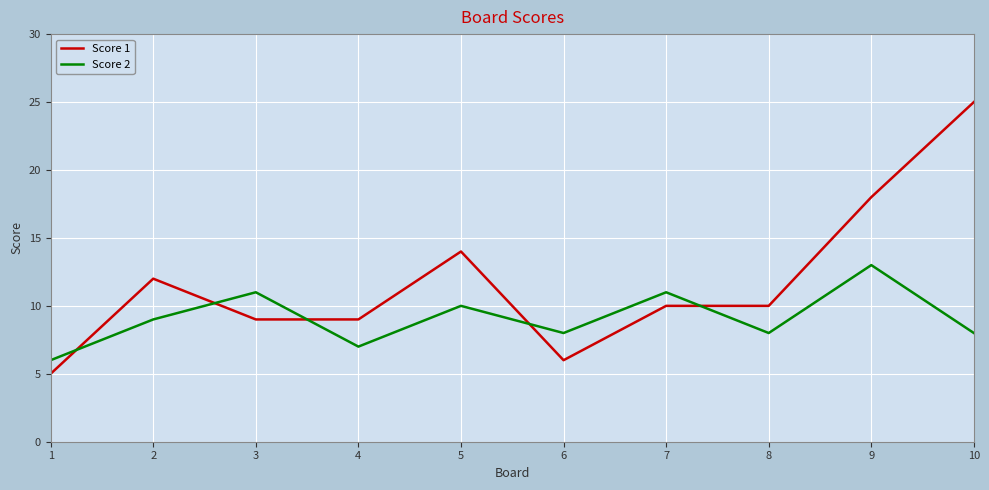

What is the difference between the Score 1 values at 2 and 8?

2